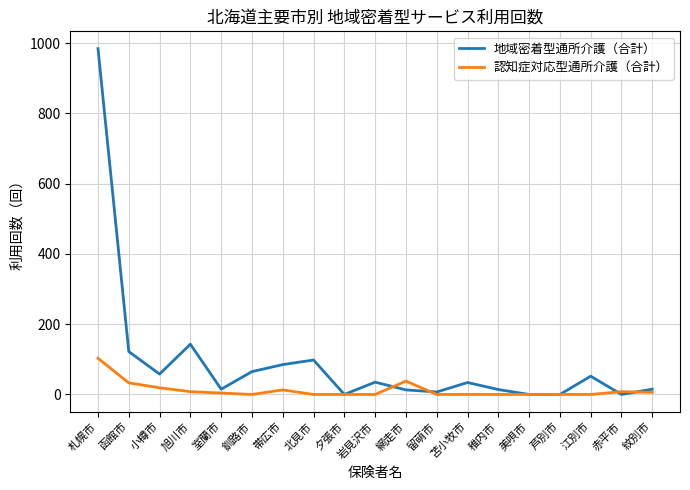

What is the highest value of the 認知症対応型通所介護（合計） series?

103